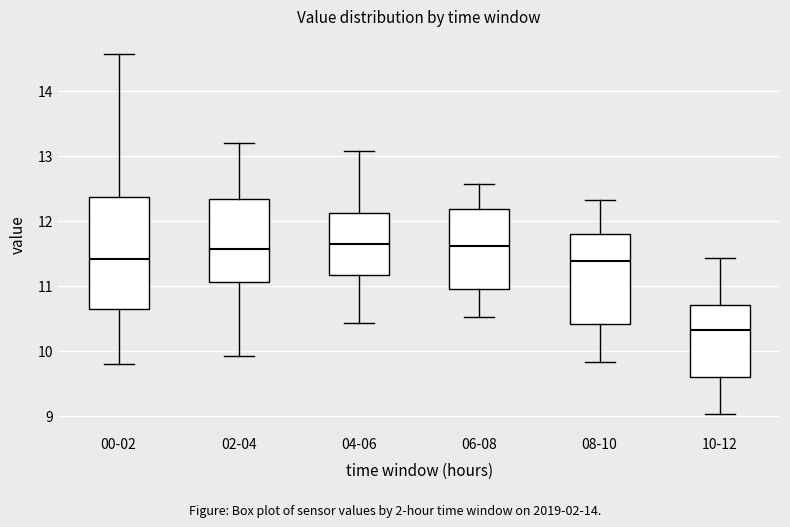

Reading left to right, transcribe this box plot: for each box, give where its median line is, the range the box spans, and where its two whiskers end, as read against the y-axis. The values are not printed on the chart, so give them approximately, as read against the axis.

00-02: median 11.4, box 10.7 to 12.4, whiskers 9.8 to 14.6
02-04: median 11.6, box 11.1 to 12.3, whiskers 9.9 to 13.2
04-06: median 11.7, box 11.2 to 12.1, whiskers 10.4 to 13.1
06-08: median 11.6, box 11.0 to 12.2, whiskers 10.5 to 12.6
08-10: median 11.4, box 10.4 to 11.8, whiskers 9.8 to 12.3
10-12: median 10.3, box 9.6 to 10.7, whiskers 9.0 to 11.4